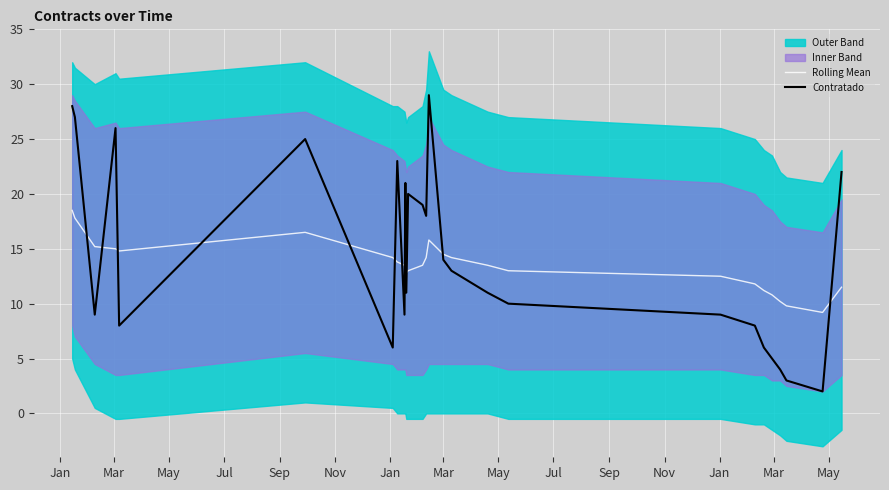

What is the highest value of the Contratado series?

29.0